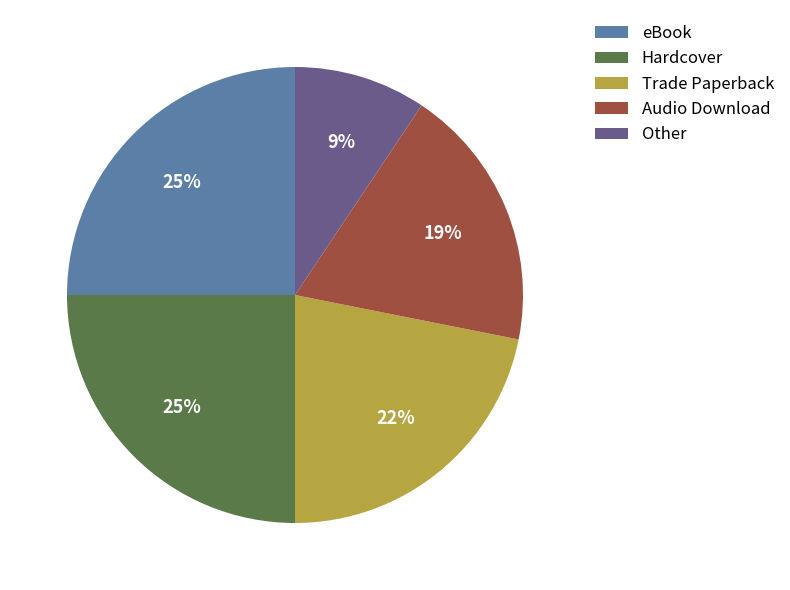

Which slice is the smallest?

Other